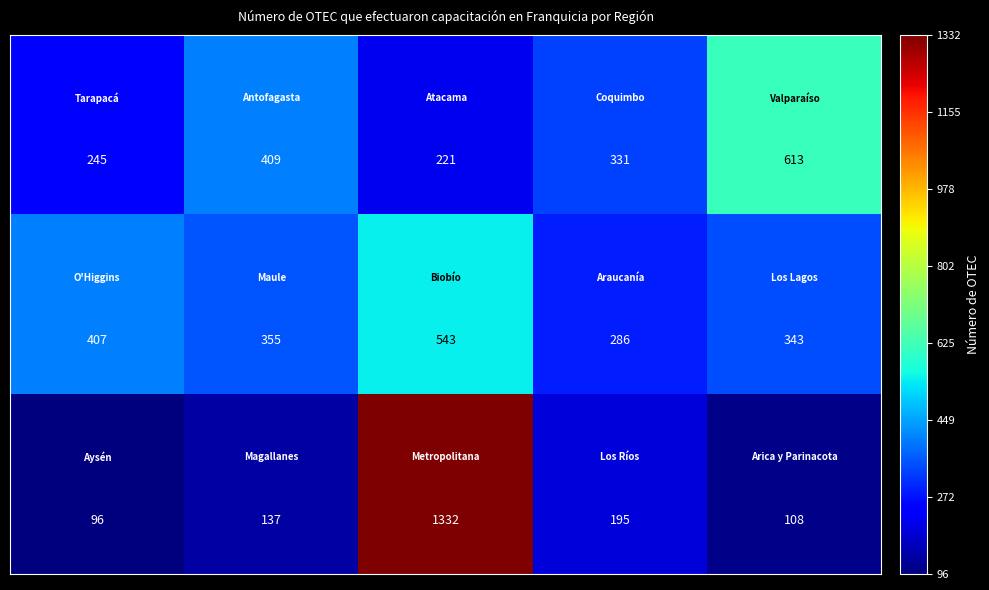

What is the smallest value displayed?

96